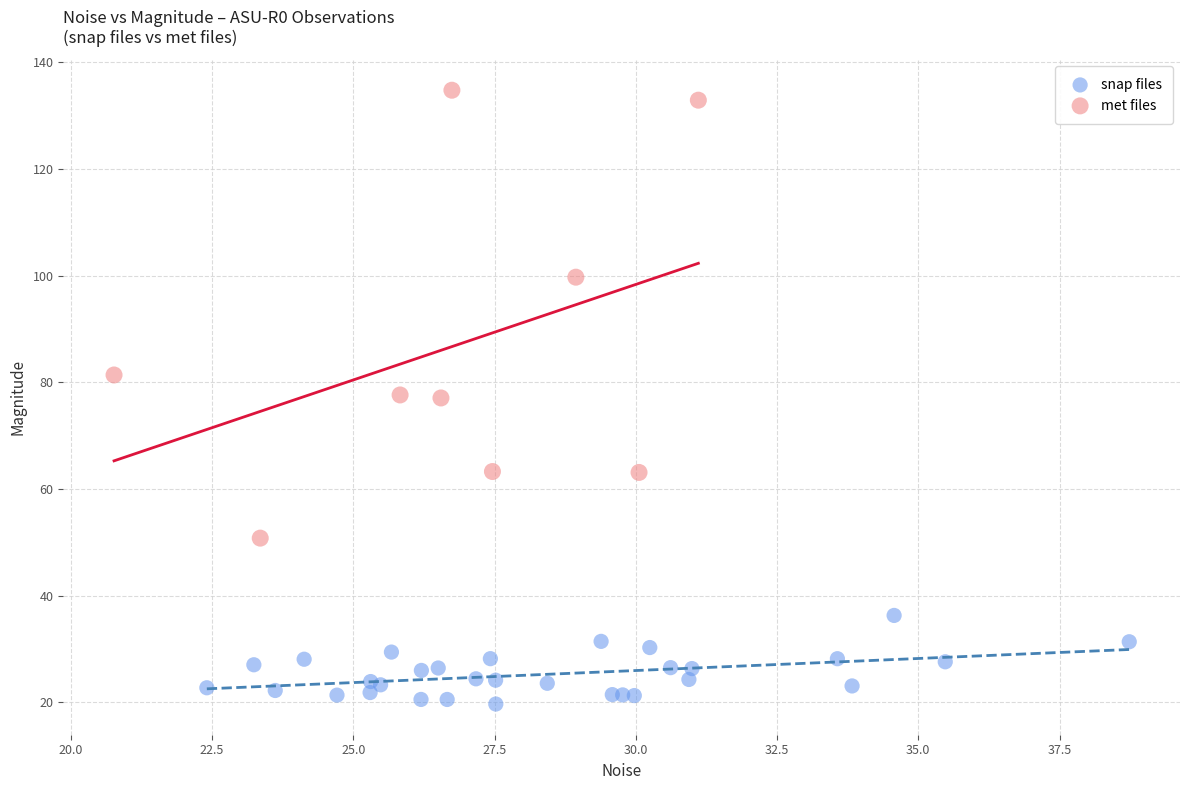

Which series reaches the minimum Y coordinate?

snap files